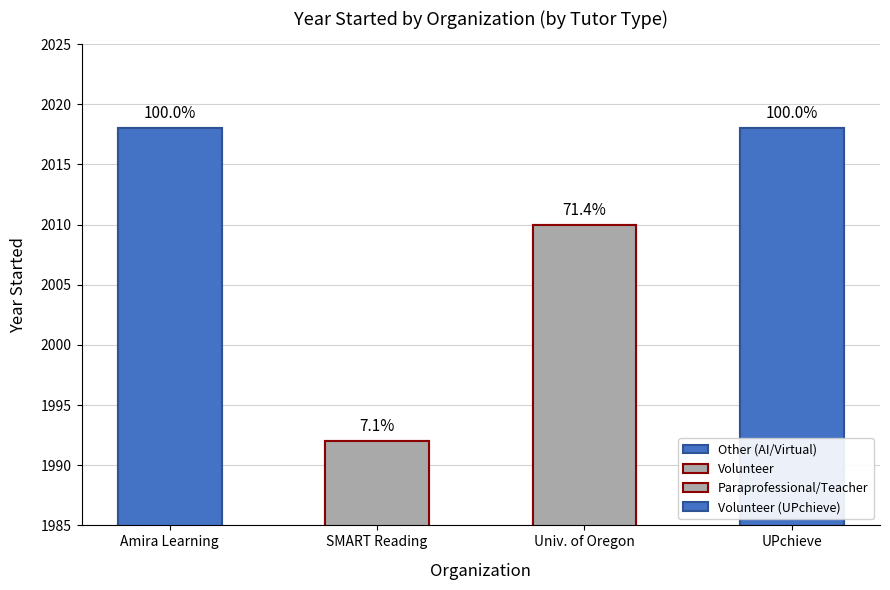

How many values are below 2018?

2